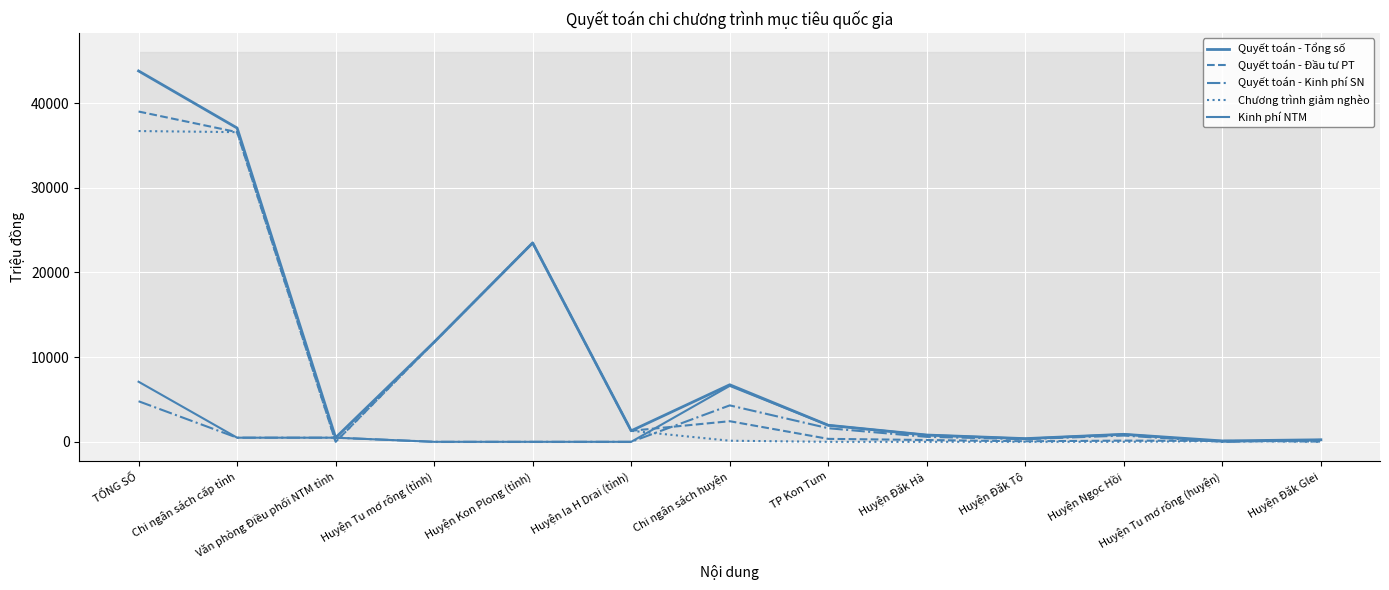

List the series in order of their peak value, lowest first.

Quyết toán - Kinh phí SN, Kinh phí NTM, Chương trình giảm nghèo, Quyết toán - Đầu tư PT, Quyết toán - Tổng số